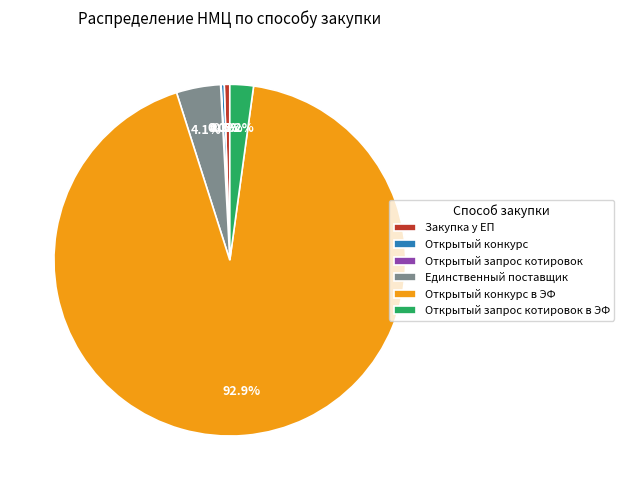

What is the majority slice?

Открытый конкурс в ЭФ